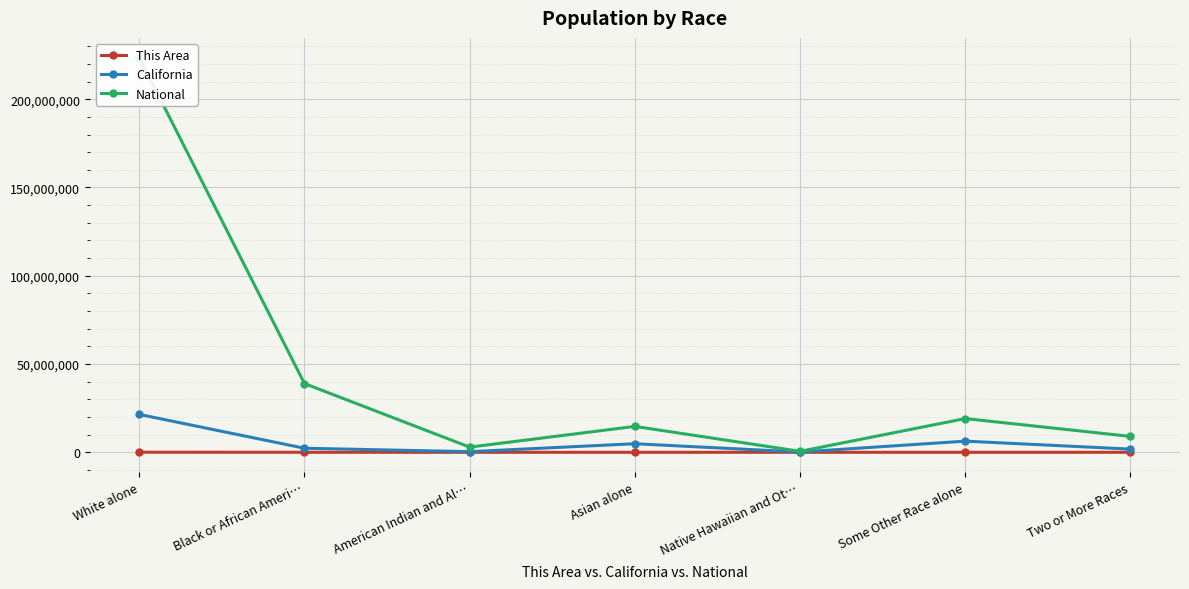

Reading left to right, what are all the values shown in this chart?

This Area: 53421	18015	927	10636	842	14999	8196
California: 21453934	2299072	362801	4861007	144386	6317372	1815384
National: 223553265	38929319	2932248	14674252	540013	19107368	9009073